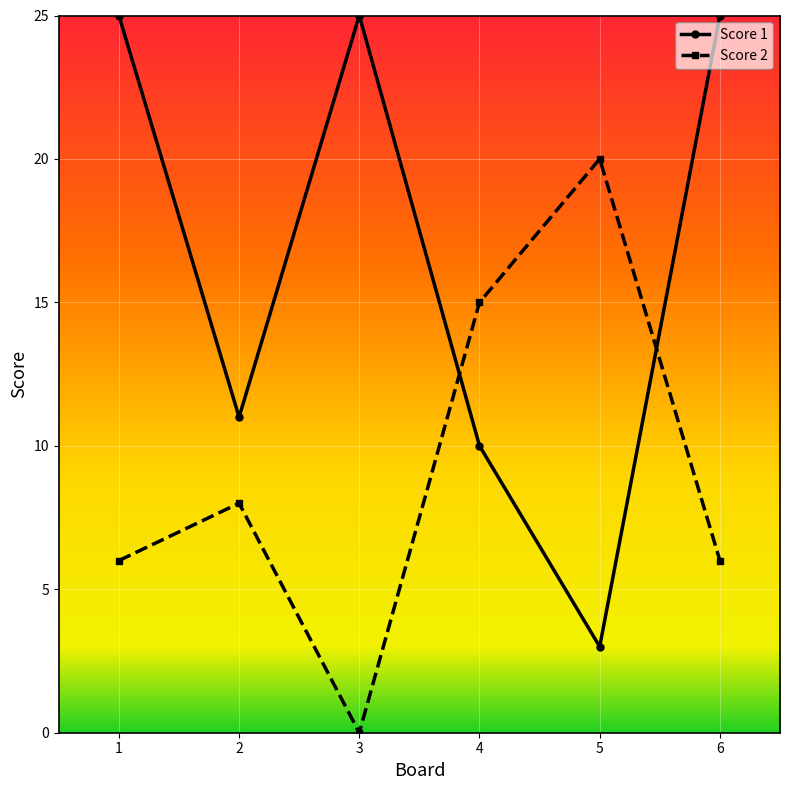

How many interior local peaks does the Score 2 series have?

2